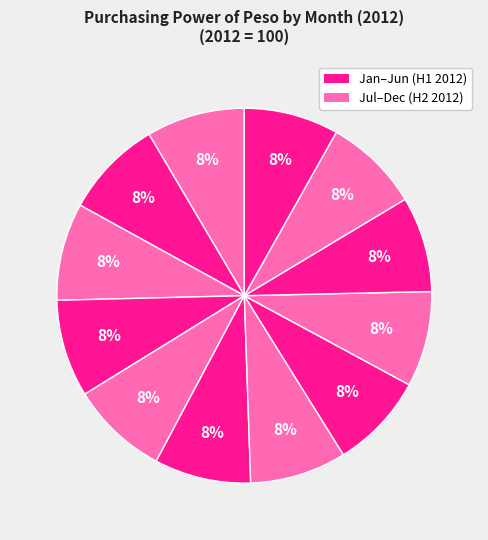

What is the smallest slice in the pie chart?

December